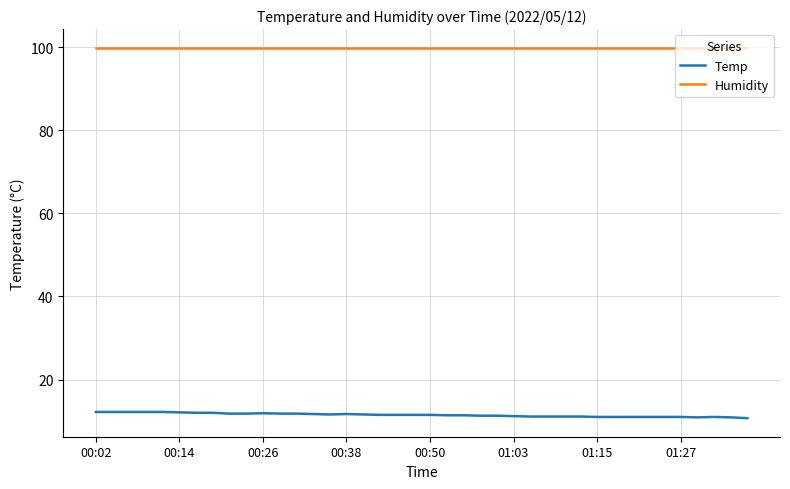

What is the maximum value for Humidity?

99.9